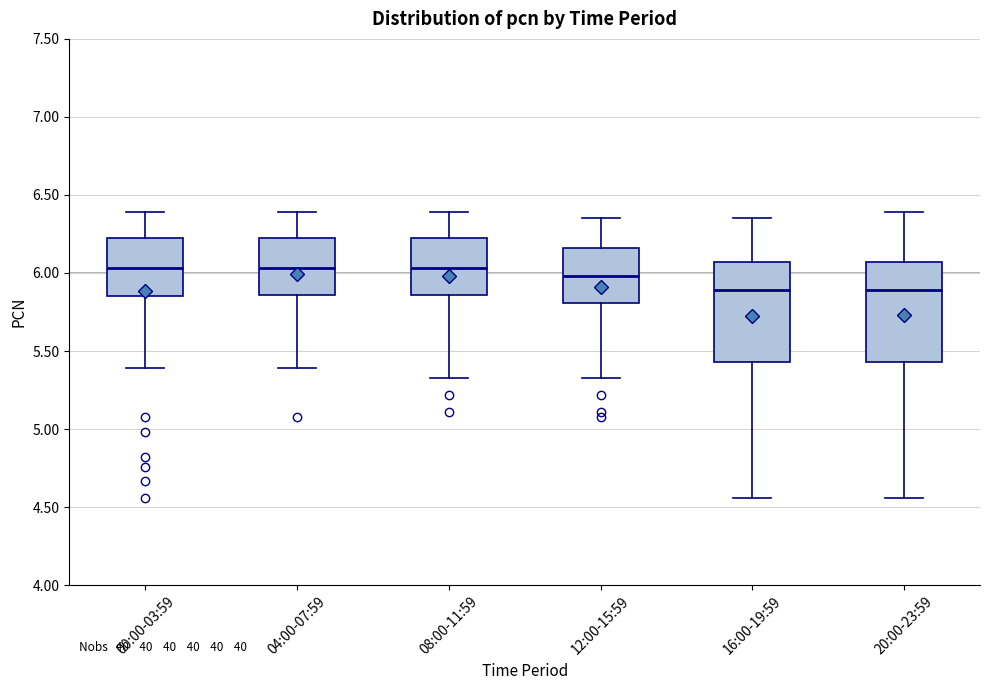

Reading left to right, transcribe this box plot: for each box, give where its median line is, the range the box spans, and where its two whiskers end, as read against the y-axis. The values are not printed on the chart, so give them approximately, as read against the axis.

00:00-03:59: median 6.05, box 5.85 to 6.25, whiskers 5.40 to 6.40
04:00-07:59: median 6.05, box 5.85 to 6.25, whiskers 5.40 to 6.40
08:00-11:59: median 6.05, box 5.85 to 6.25, whiskers 5.35 to 6.40
12:00-15:59: median 6.00, box 5.80 to 6.15, whiskers 5.35 to 6.35
16:00-19:59: median 5.90, box 5.45 to 6.05, whiskers 4.55 to 6.35
20:00-23:59: median 5.90, box 5.45 to 6.05, whiskers 4.55 to 6.40